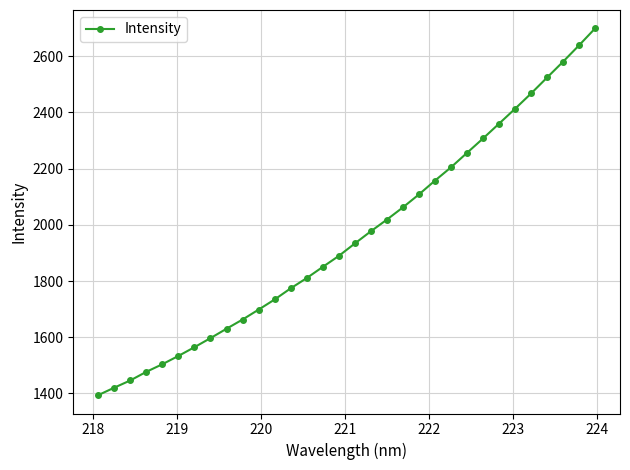

What is the maximum value shown in the chart?

2699.4